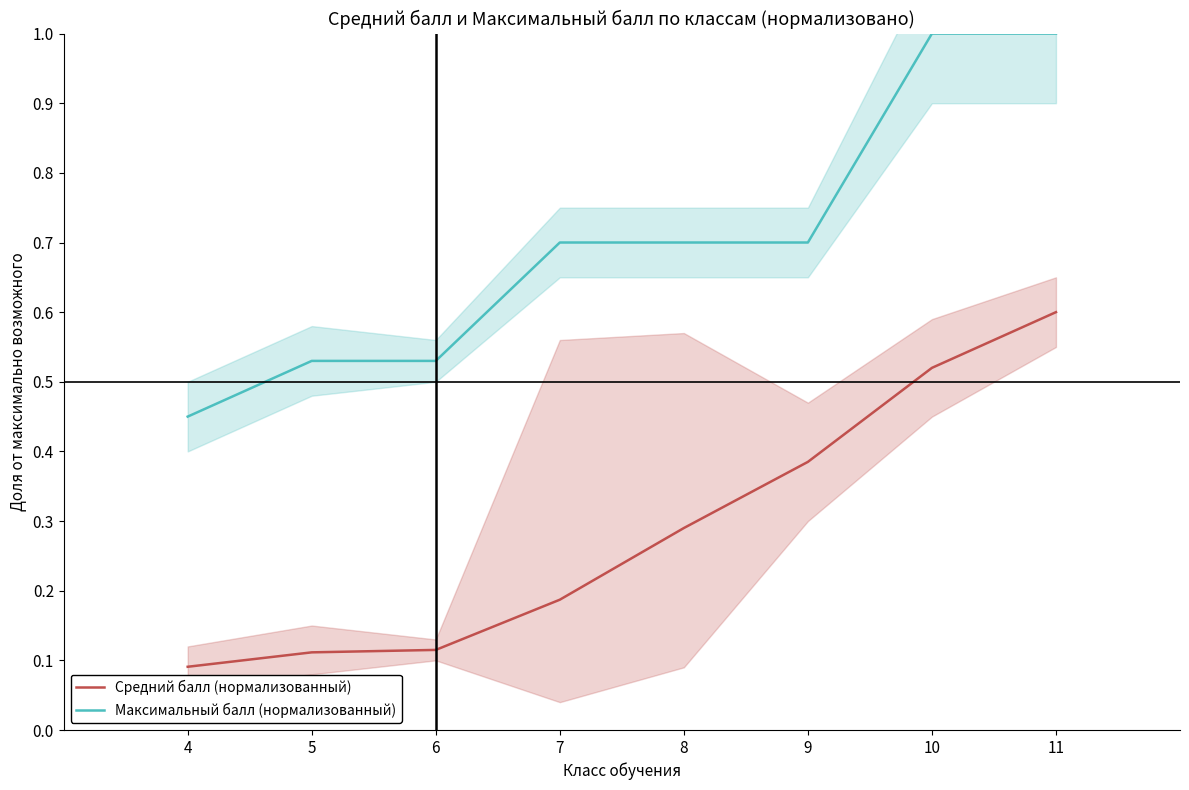

How many series are shown in this chart?

2